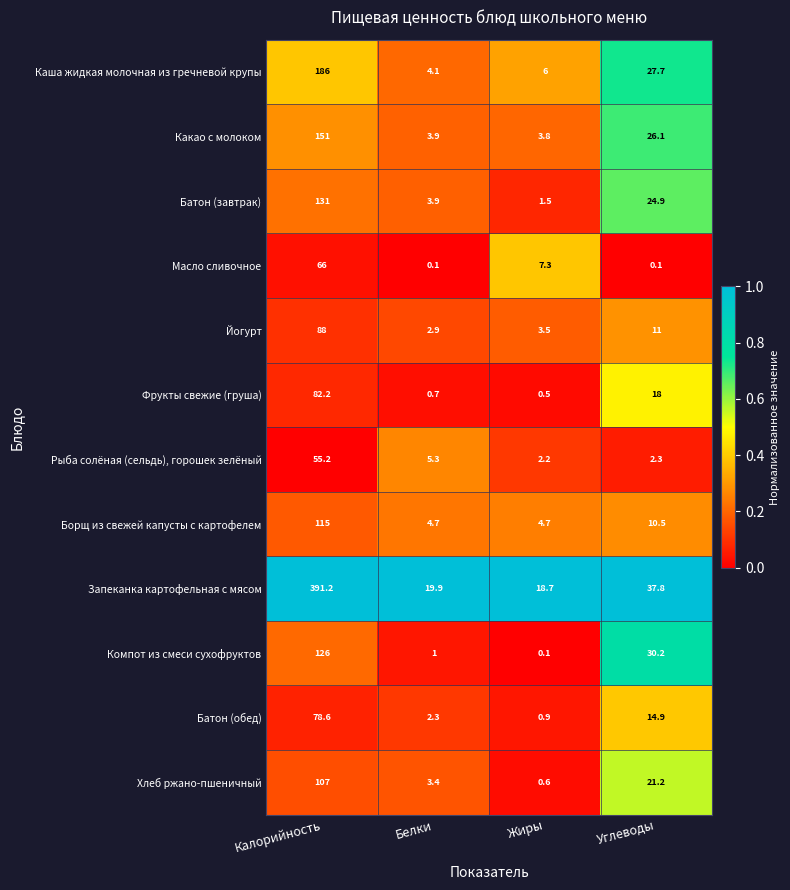

Rank the series by their maximum value, from lowest to highest.

Рыба солёная (сельдь), горошек зелёный, Масло сливочное, Батон (обед), Фрукты свежие (груша), Йогурт, Хлеб ржано-пшеничный, Борщ из свежей капусты с картофелем, Компот из смеси сухофруктов, Батон (завтрак), Какао с молоком, Каша жидкая молочная из гречневой крупы, Запеканка картофельная с мясом